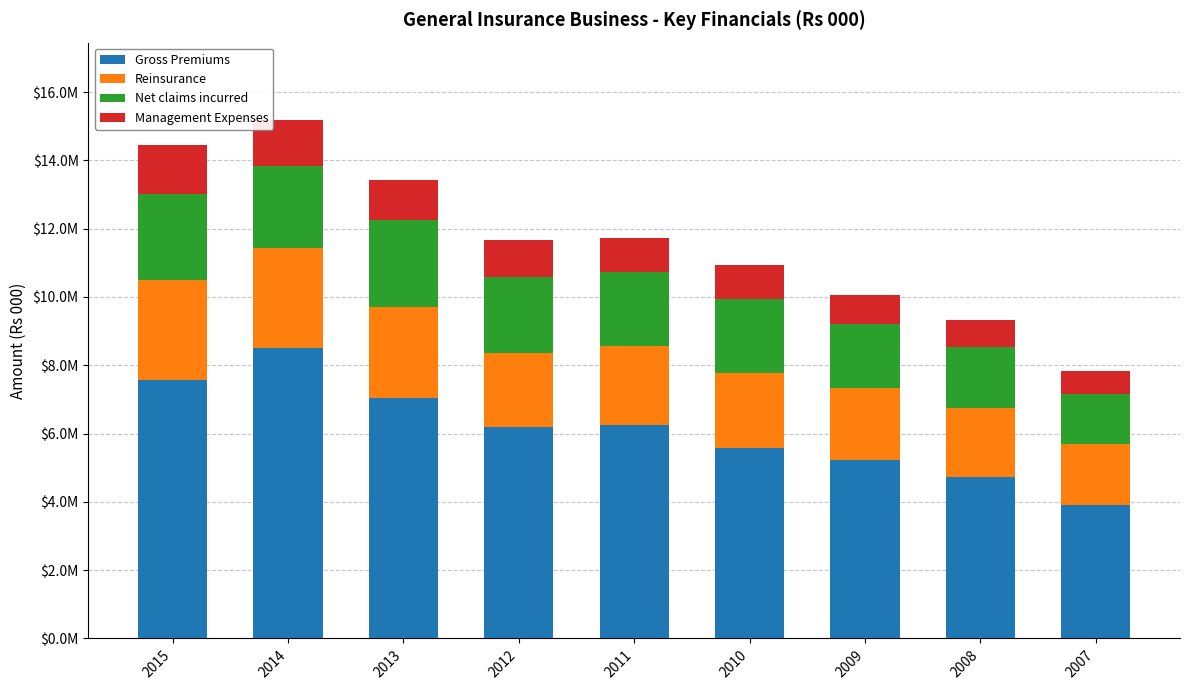

Where is Reinsurance nearest to the value 2370946?

2011